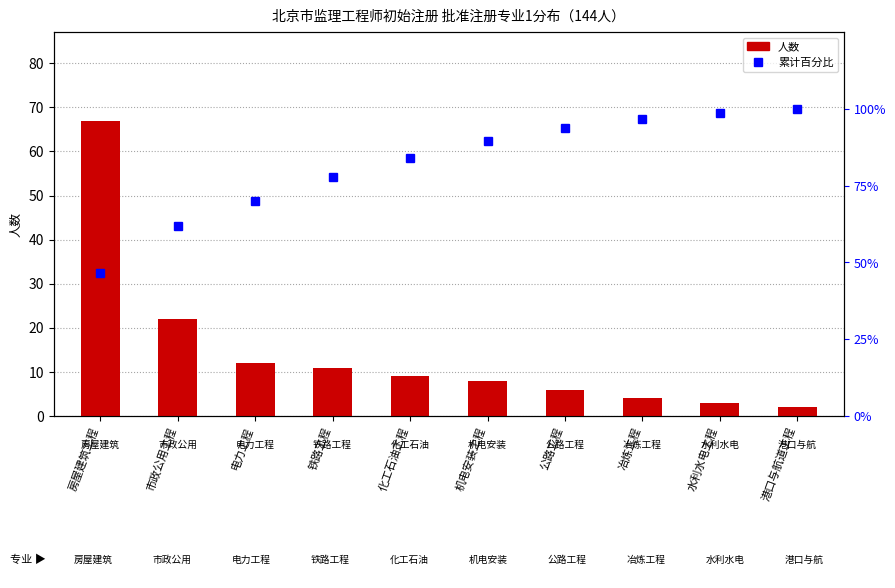

What is the label of the 8th bar from the left?

冶炼工程